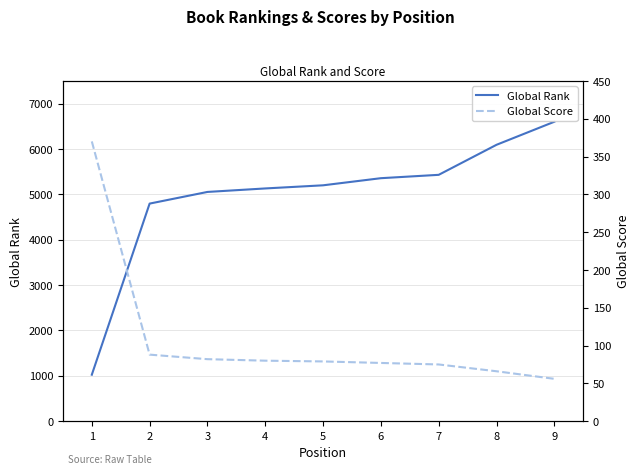

True or false: Global Score and Global Rank intersect in this chart.

False